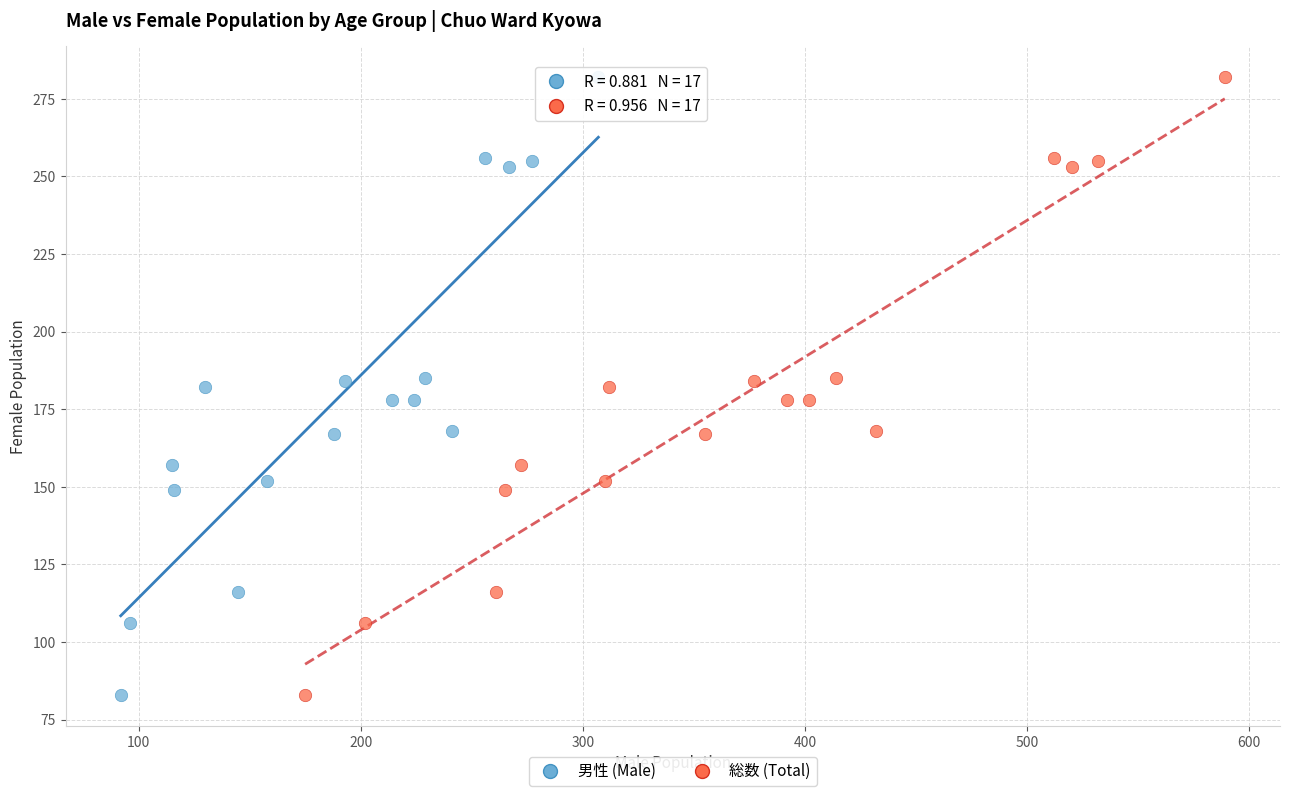

What are all the series names shown in the legend?

男性 (Male), 総数 (Total)